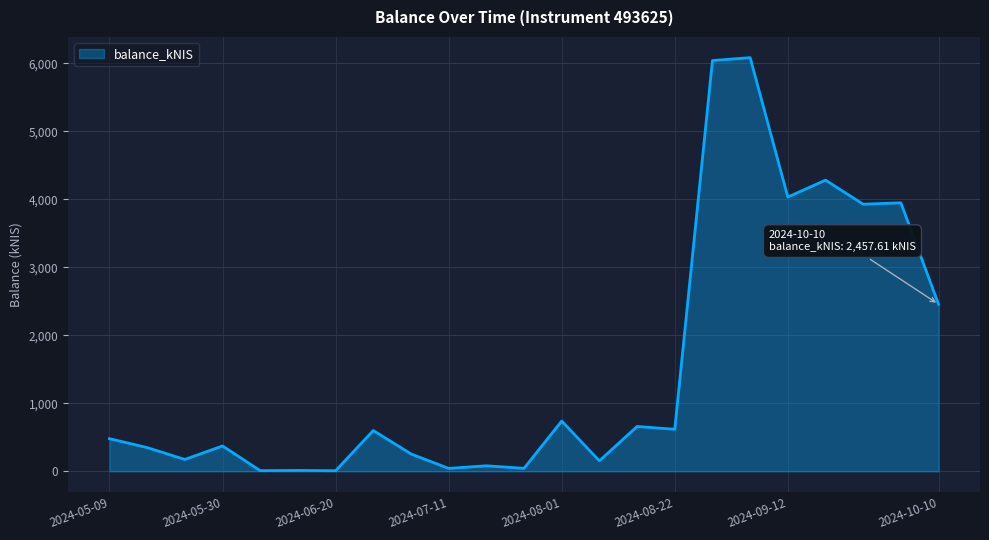

What is the greatest value displayed?

6085.0